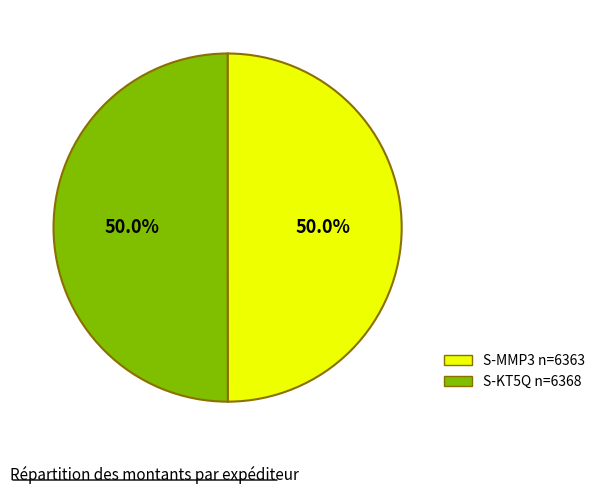

How many slices are in this pie chart?

2